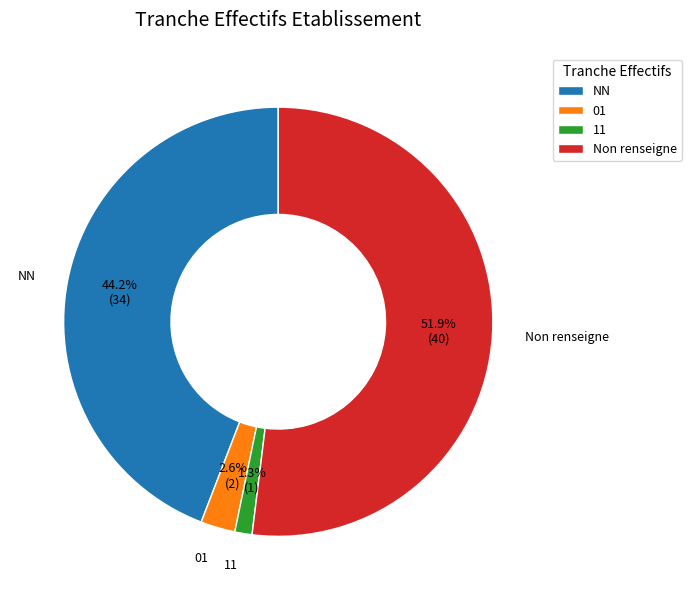

How many segments does this pie chart have?

4